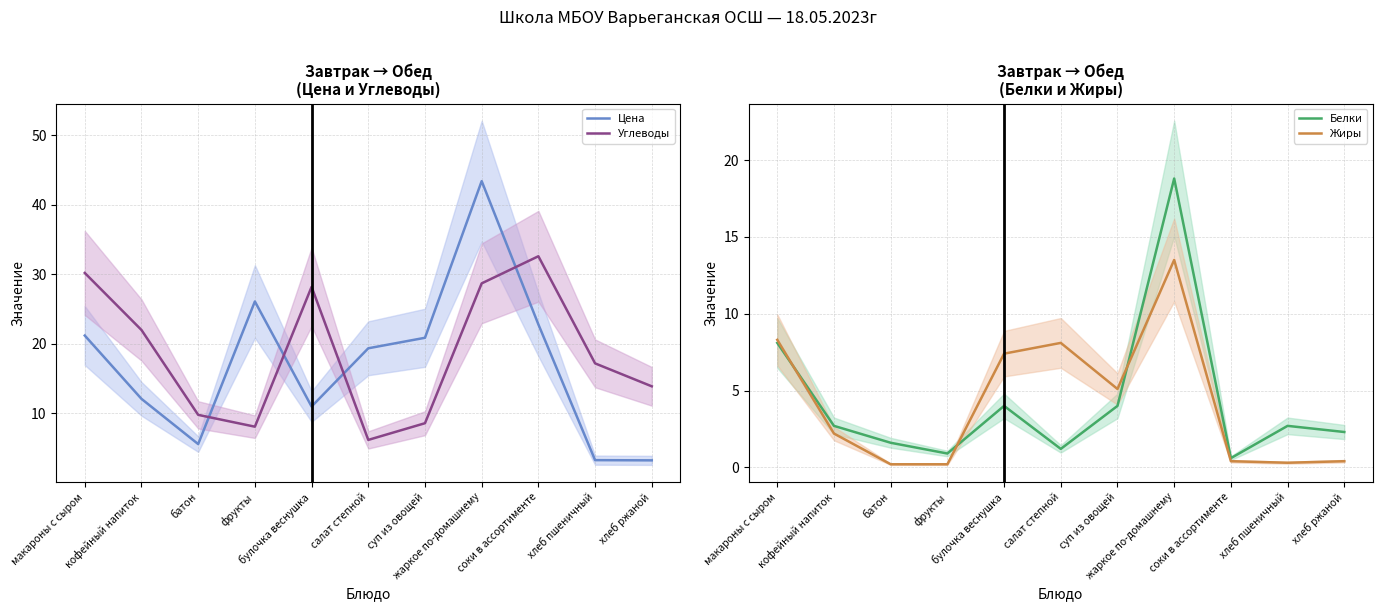

Does the chart display data point markers on the line(s)?

No